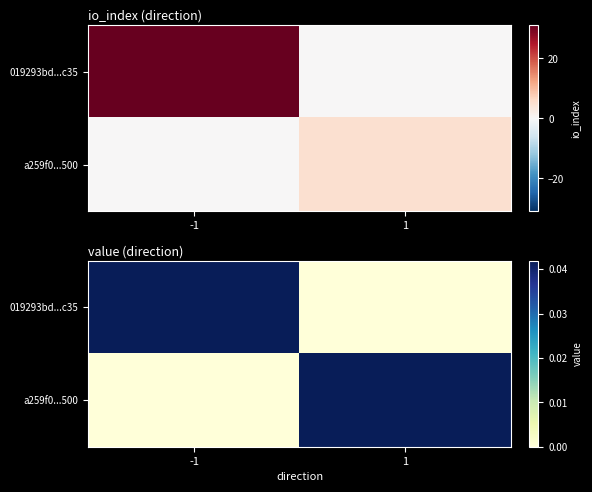

Is it true that 019293bd...c35 equals 0.0 at 1?

True